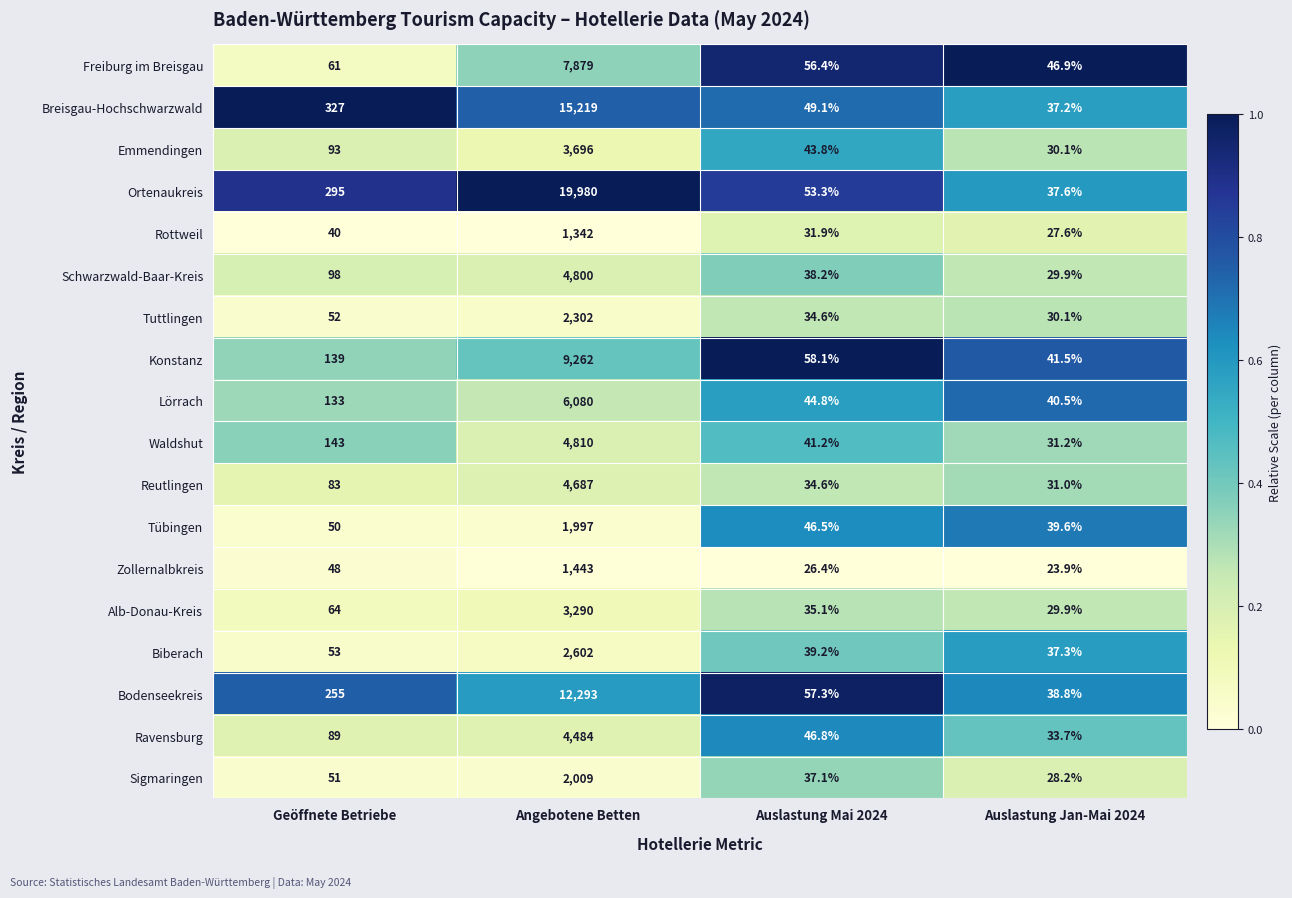

Which series changed the most between Auslastung Mai 2024 and Auslastung Jan-Mai 2024?

Bodenseekreis